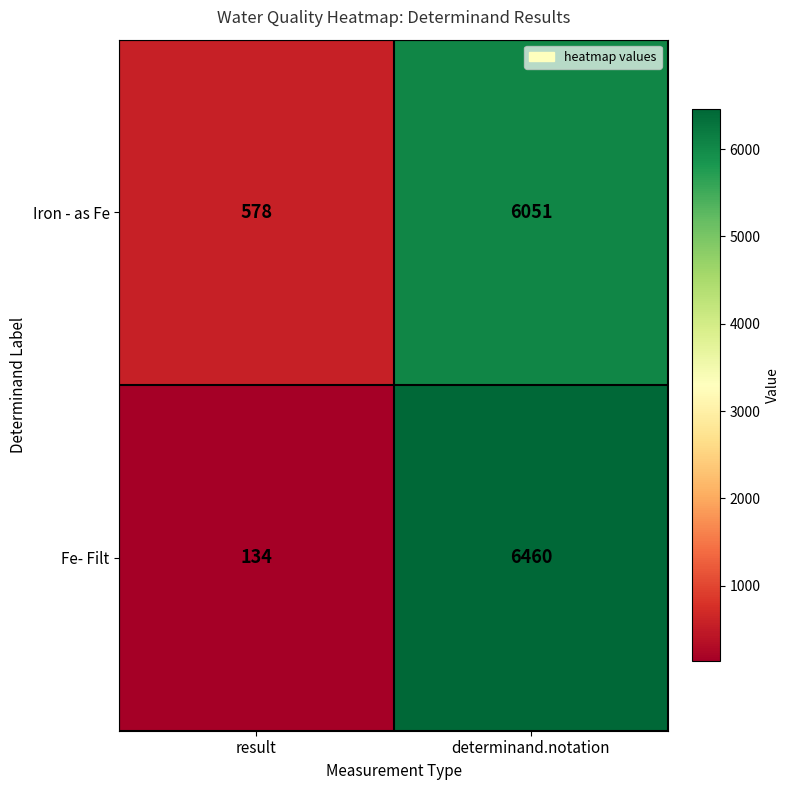

Rank the series by their average value, from lowest to highest.

Fe- Filt, Iron - as Fe